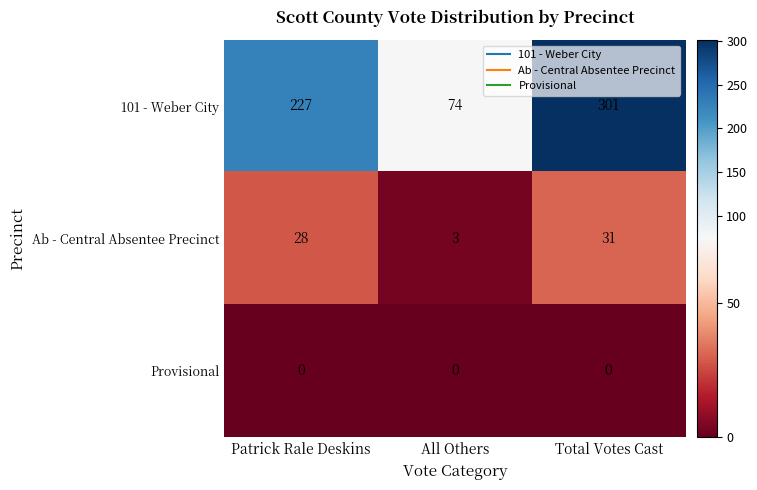

What is the greatest value displayed?

301